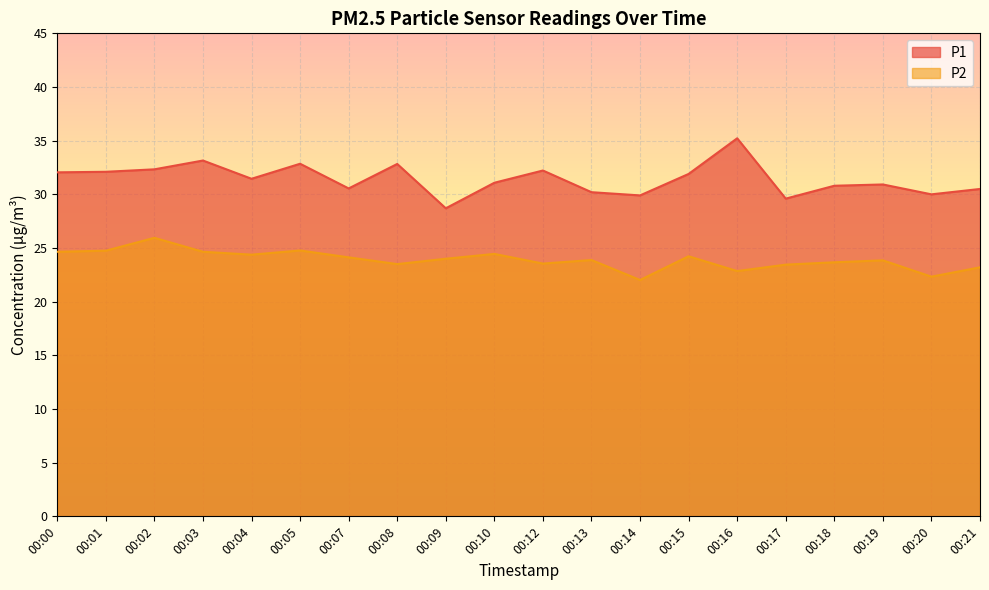

Reading right to left, list all the values displayed in this chart.

P1: 30.5	30.0	30.9	30.8	29.6	35.2	31.9	29.9	30.2	32.2	31.1	28.7	32.8	30.6	32.9	31.4	33.1	32.3	32.1	32.0
P2: 23.2	22.3	23.9	23.7	23.4	22.9	24.2	22.0	23.9	23.6	24.4	24.0	23.5	24.1	24.8	24.4	24.6	25.9	24.8	24.6